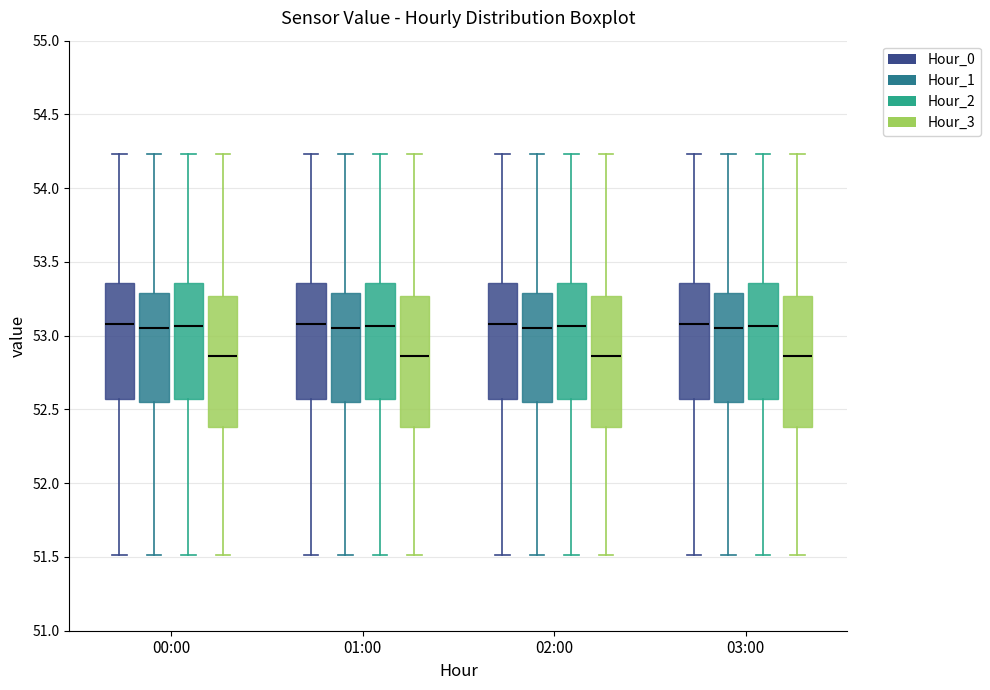

Where does the median line of the box for 02:00 (Hour_1) sit on the y-axis? The values are not printed on the chart, so give them approximately, as read against the axis.

53.05